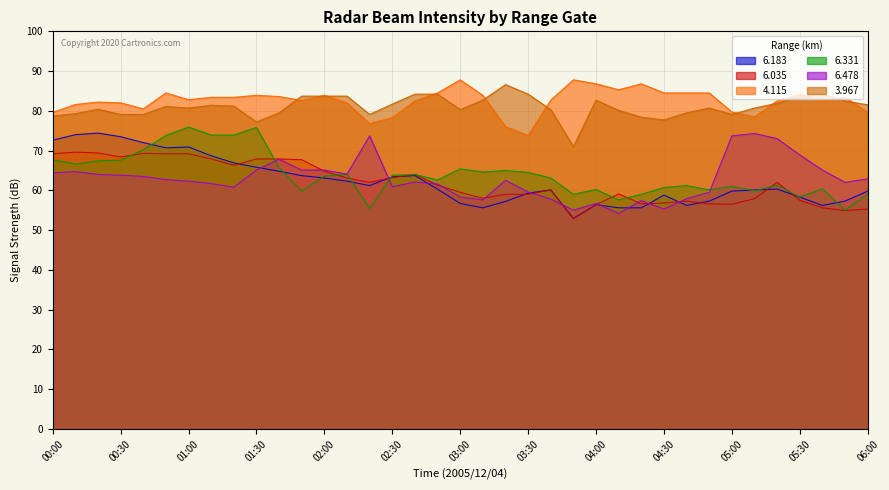

What is the approximate value of 4.115 at 01:30?

83.9